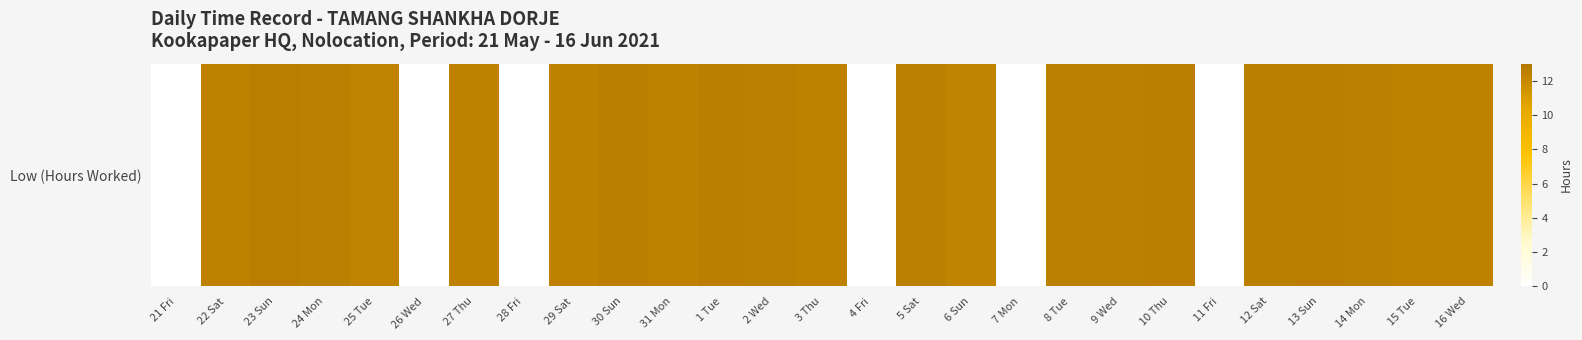

Reading left to right, list all the values displayed in this chart.

0.0	12.4	12.6	12.5	12.3	0.0	12.3	0.0	12.4	12.6	12.4	12.6	12.5	12.4	0.0	12.5	12.3	0.0	12.5	12.5	12.6	0.0	12.5	12.6	12.5	12.4	12.3